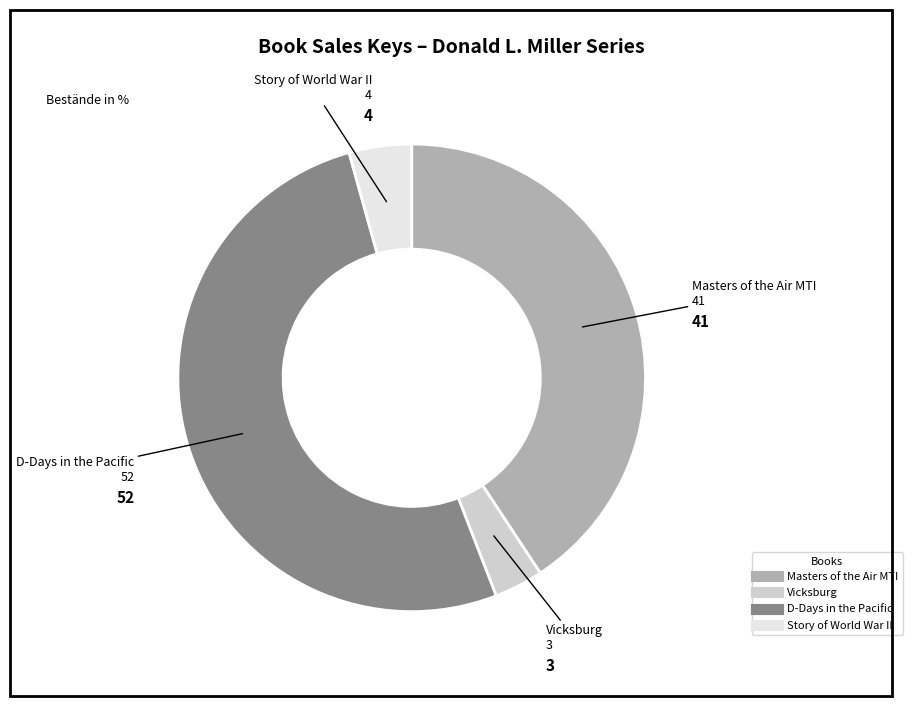

What is the ratio of the value at Story of World War II to the value at Vicksburg?

1.3